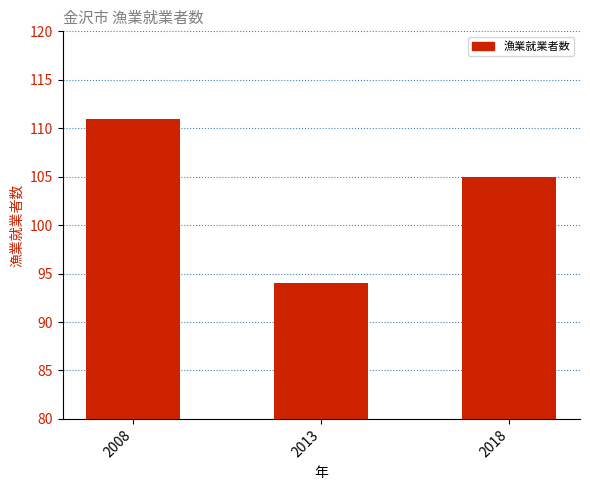

Does the chart contain stacked bars?

No